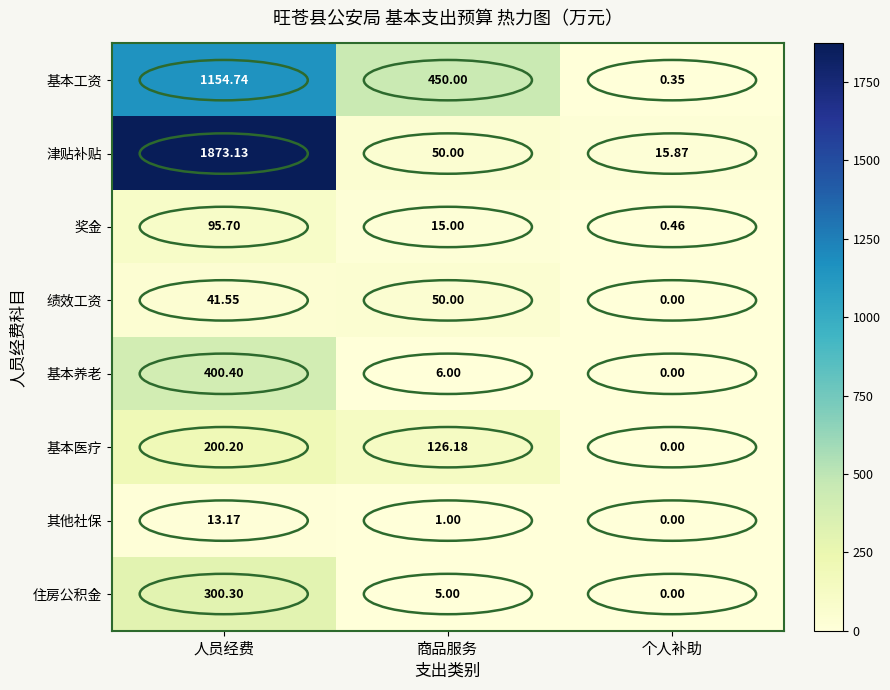

At how many categories does at least one series exceed 1373?

1